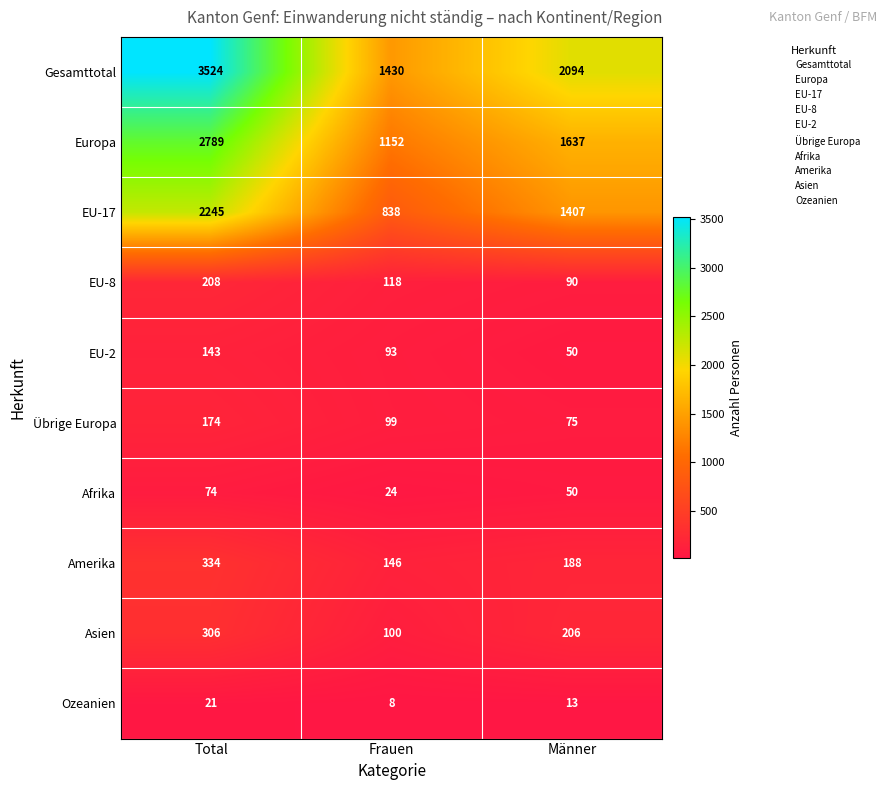

What is the sum of all Afrika values?

148